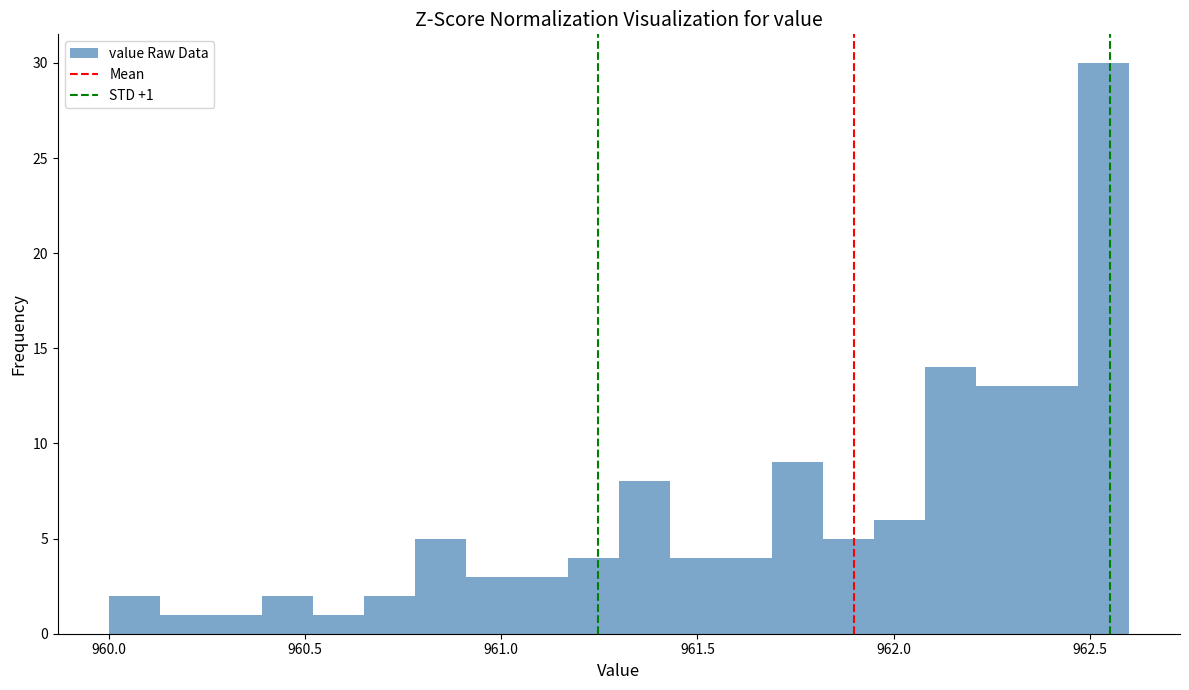

Around what value on the x-axis is the tallest bar? Give the approximate position of its centre, as read against the axis.

962.55